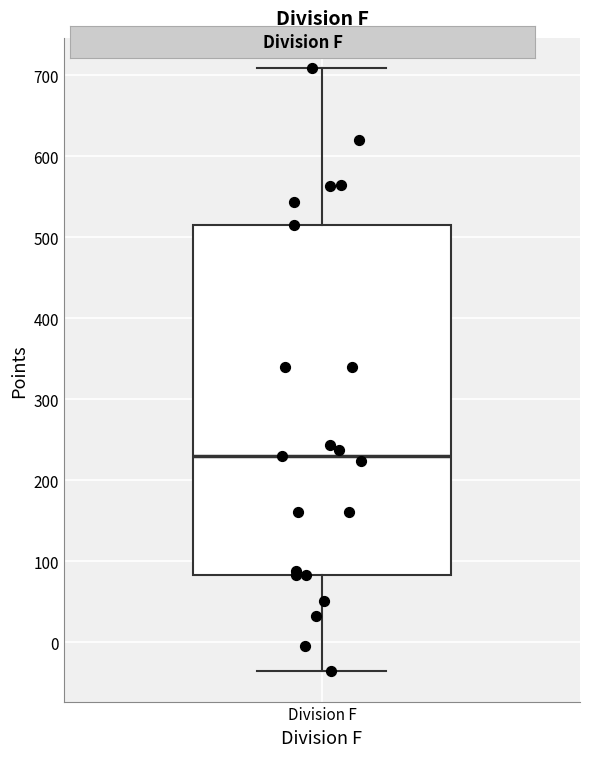

Where is the upper edge of the box for Division F on the y-axis? The values are not printed on the chart, so give them approximately, as read against the axis.

520